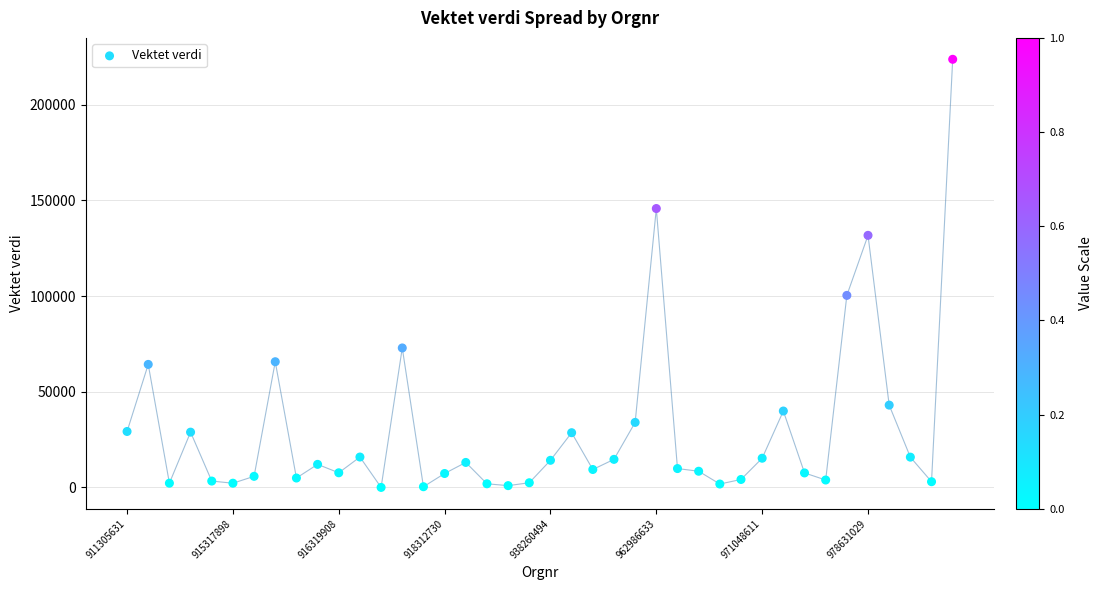

What Y value in the scatter plot is closest to 111886?

100375.5